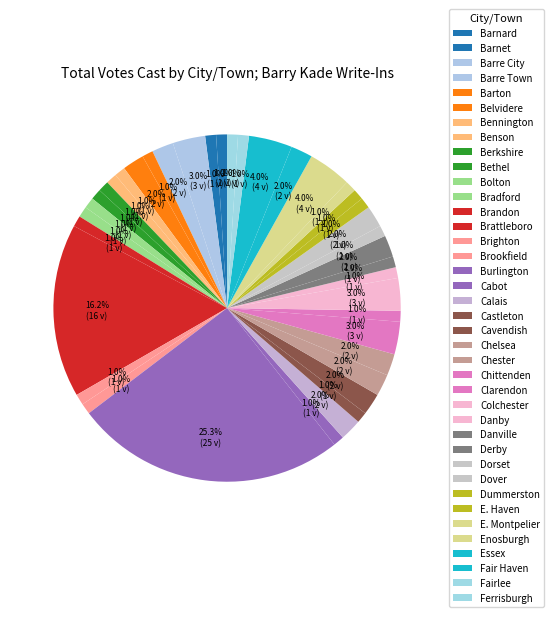

Is the sum of Colchester and Essex greater than half?

No